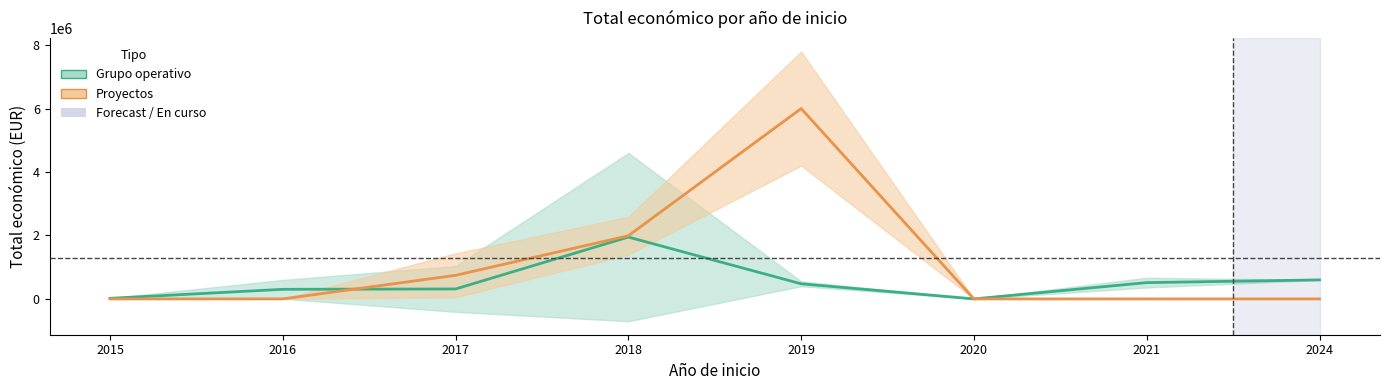

True or false: Proyectos has more than 2 points higher than both neighbors.

False